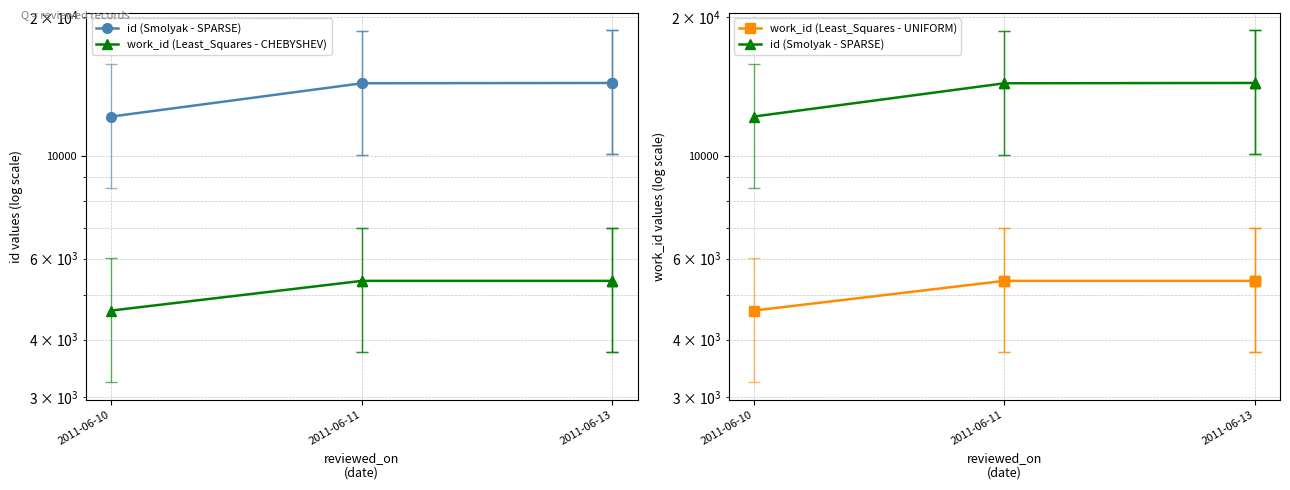

What is the highest value of the work_id (Least_Squares - CHEBYSHEV) series?

5366